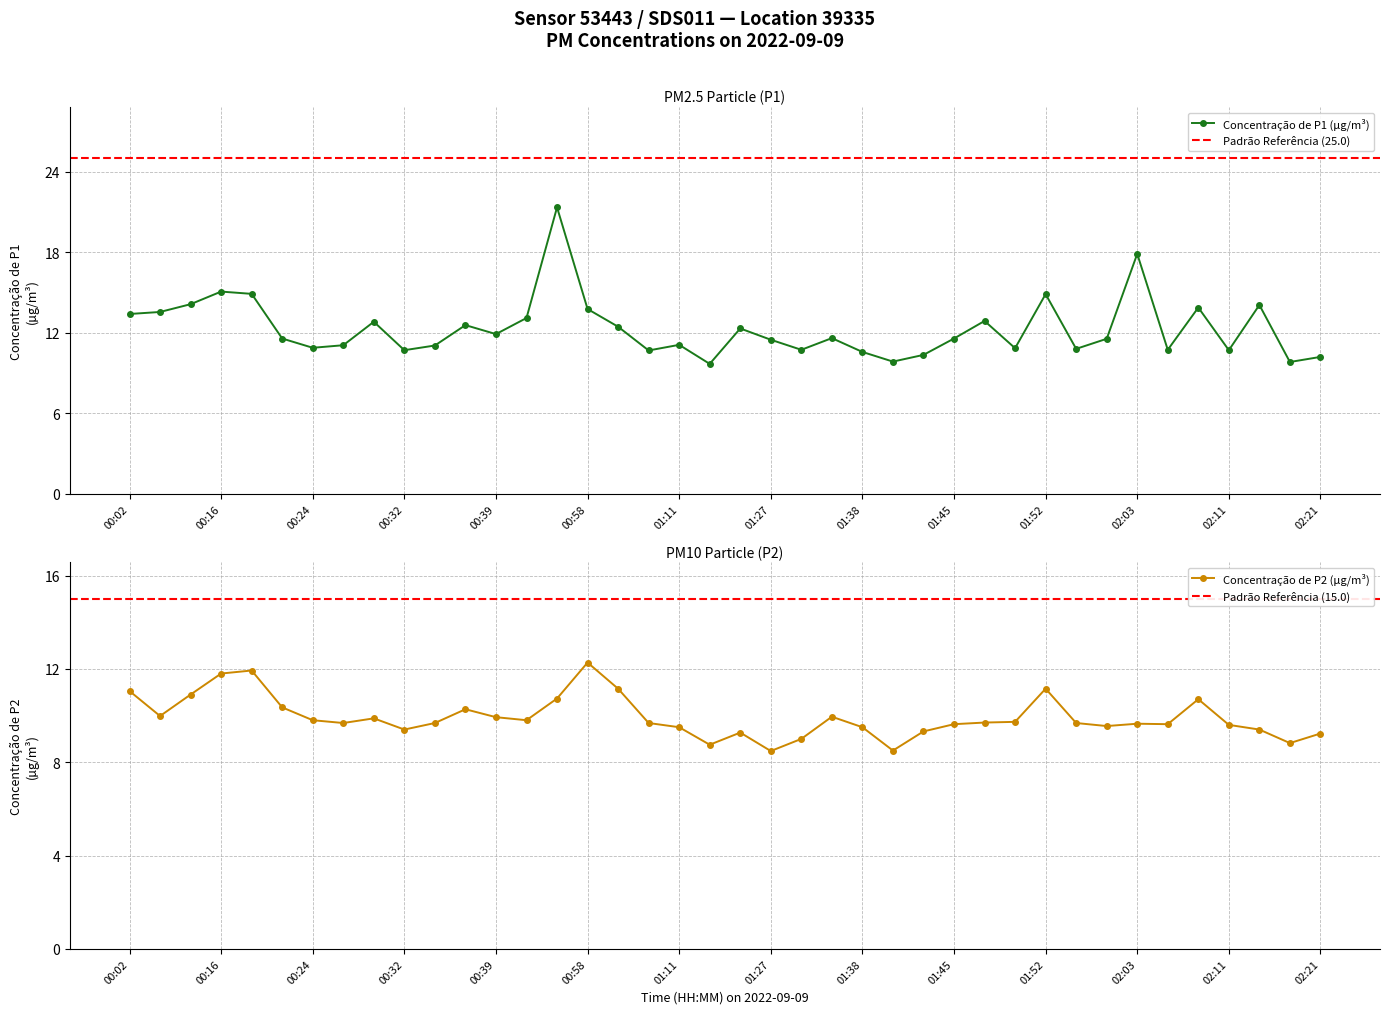

What is the total value across all series at 02:16?

18.6